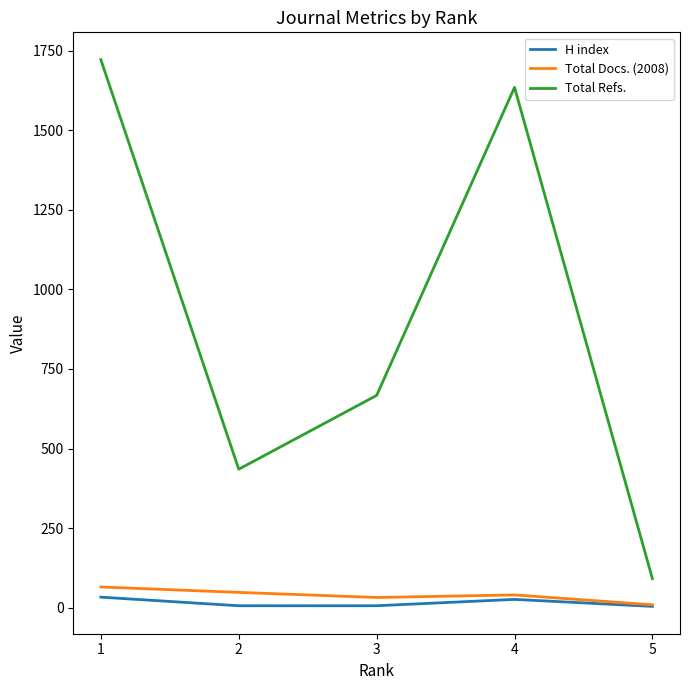

Which series has the widest spread of values?

Total Refs.